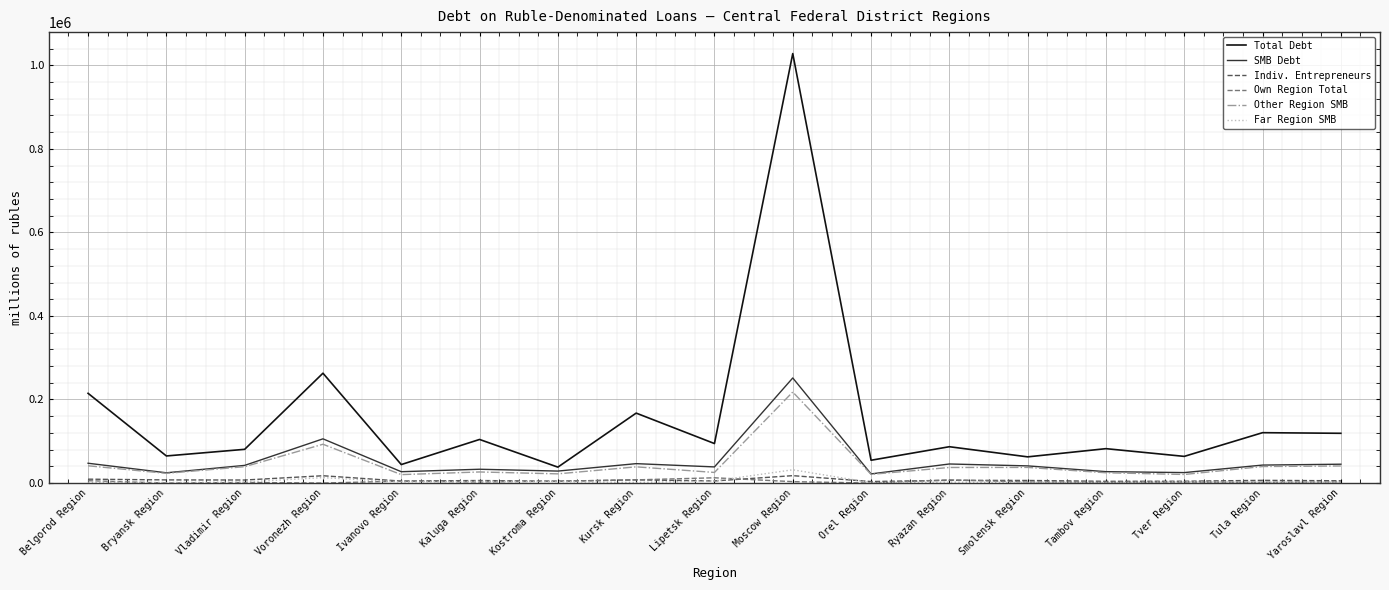

Which series has the largest total across all categories?

Total Debt